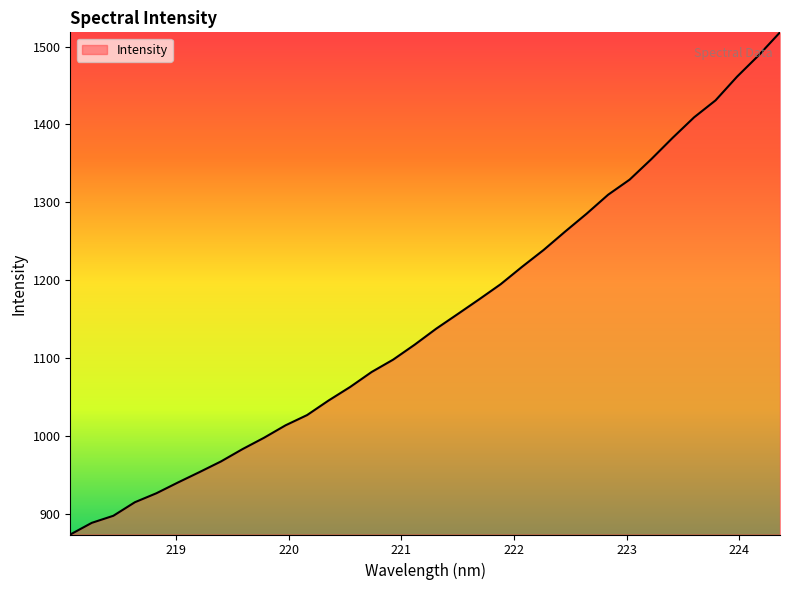

What is the difference between the maximum and minimum values?

644.8